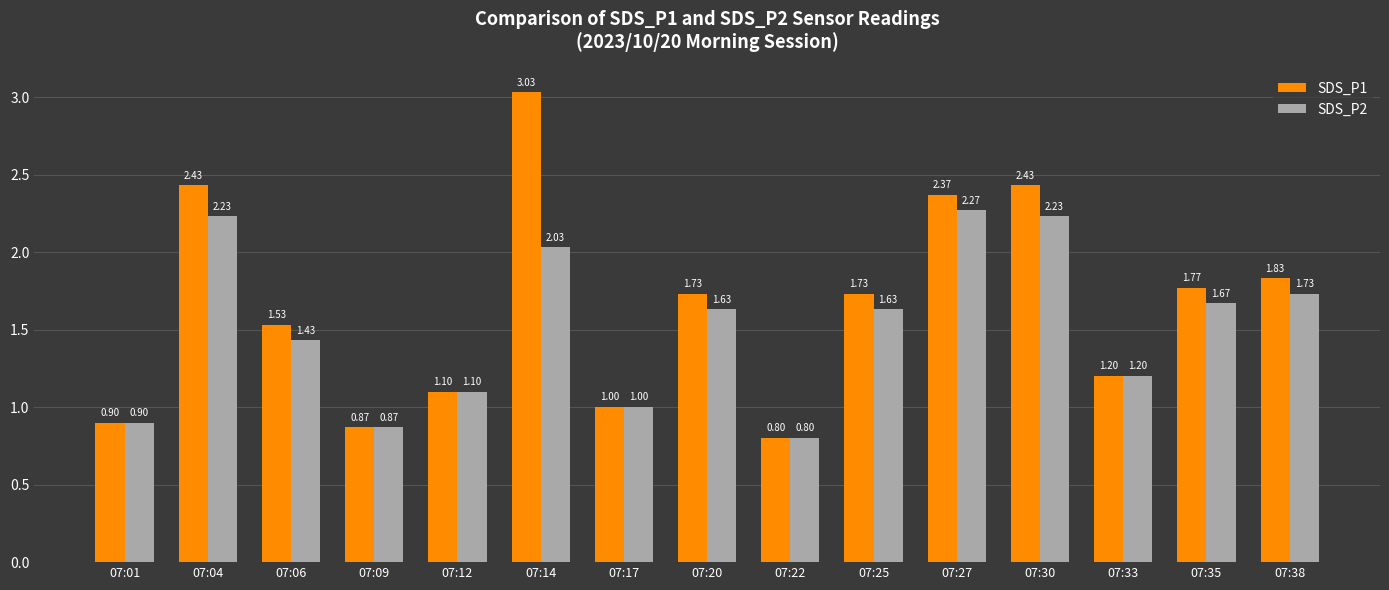

Which series has the largest range (max minus min)?

SDS_P1